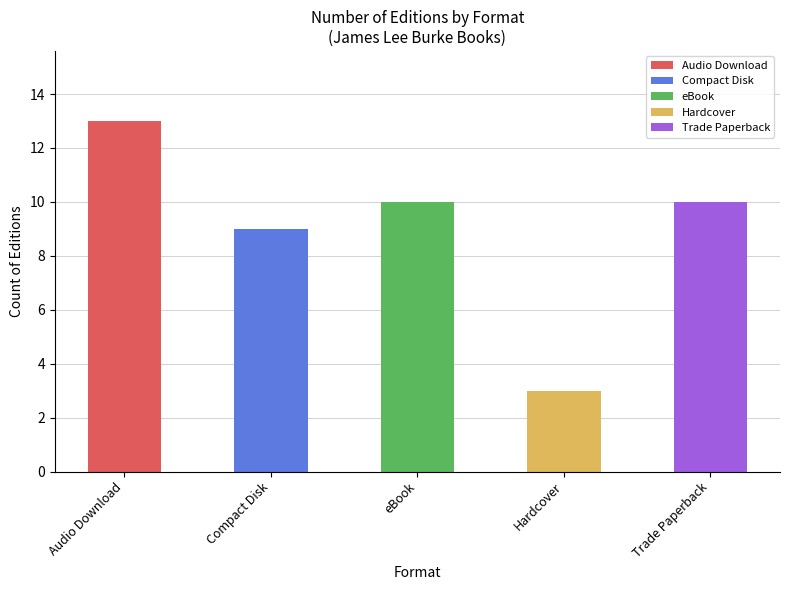

Read the value at eBook, to the nearest 5.

10